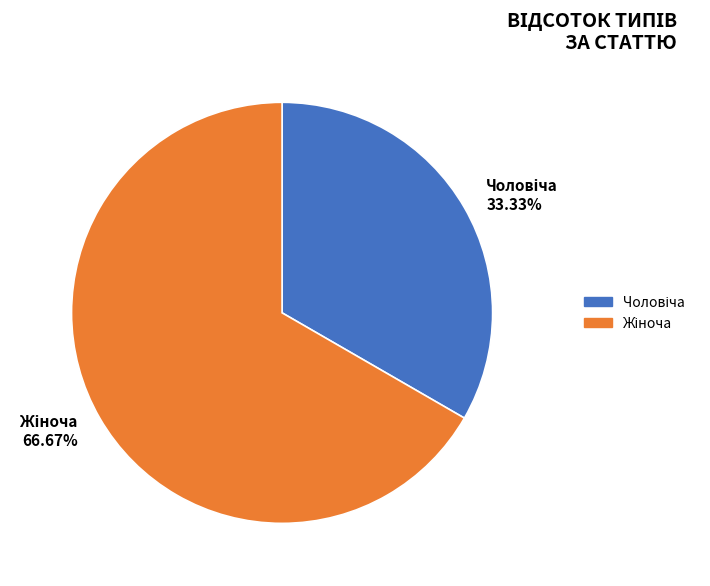

How many slices are in this pie chart?

2